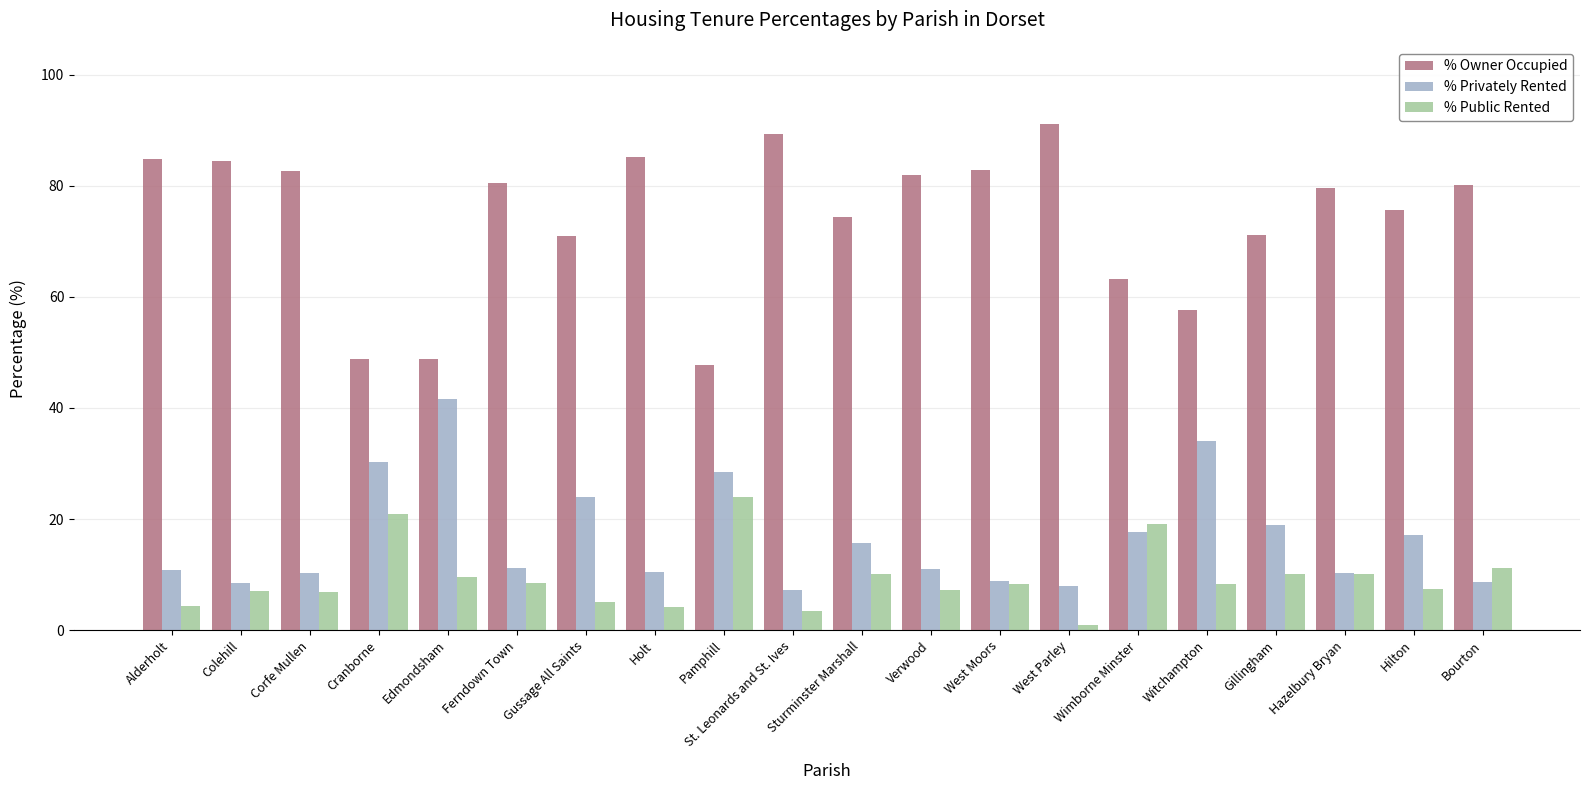

Rank the series at Witchampton from lowest to highest value.

% Public Rented, % Privately Rented, % Owner Occupied